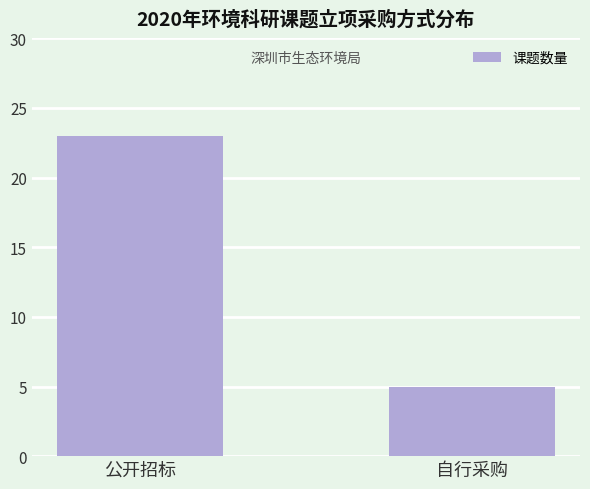

List the labels in order of value, smallest first.

自行采购, 公开招标